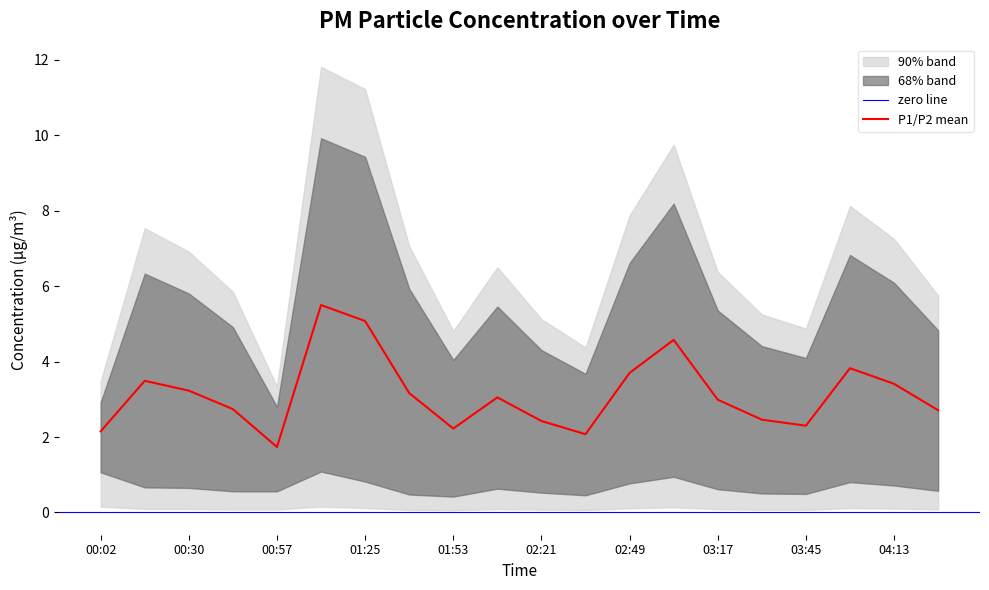

Reading right to left, transcribe all the data shown in this chart.

2.7	3.4	3.8	2.3	2.5	3.0	4.6	3.7	2.1	2.4	3.1	2.2	3.2	5.1	5.5	1.7	2.7	3.2	3.5	2.1